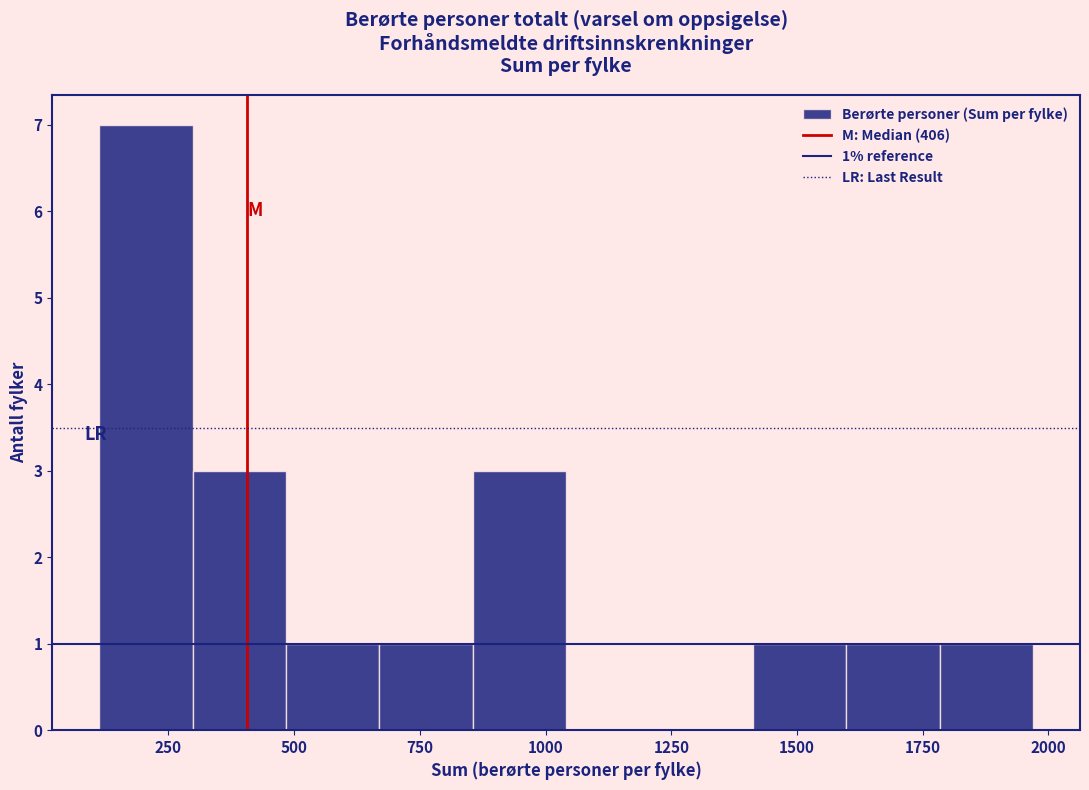

Read against the x-axis, roughly where is the centre of the tallest bar?

200